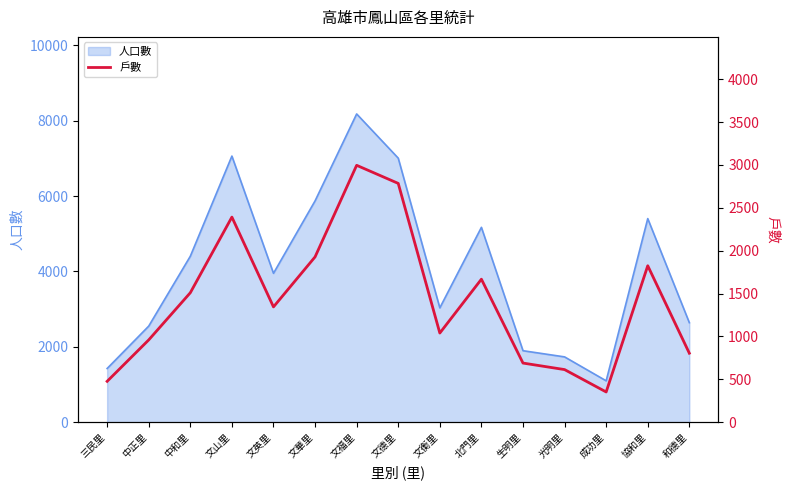

Which has a higher value, 文英里 or 文福里?

文福里